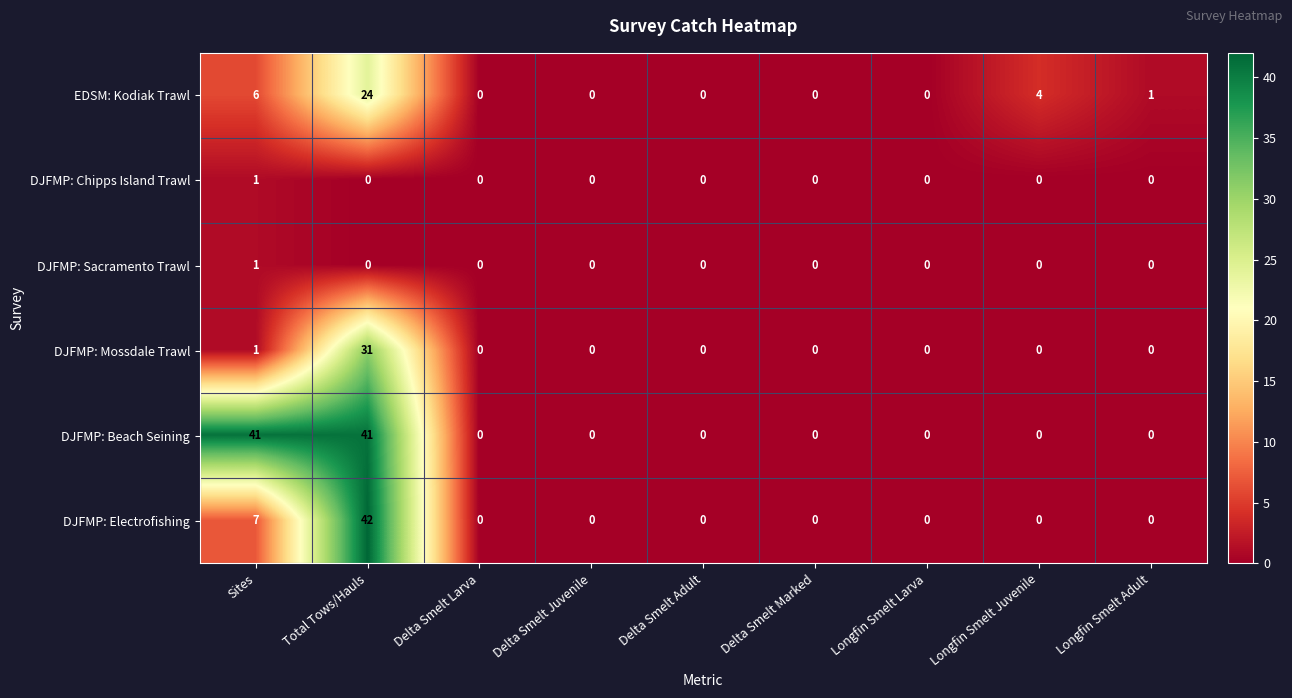

What is the total value across all series at Sites?

57